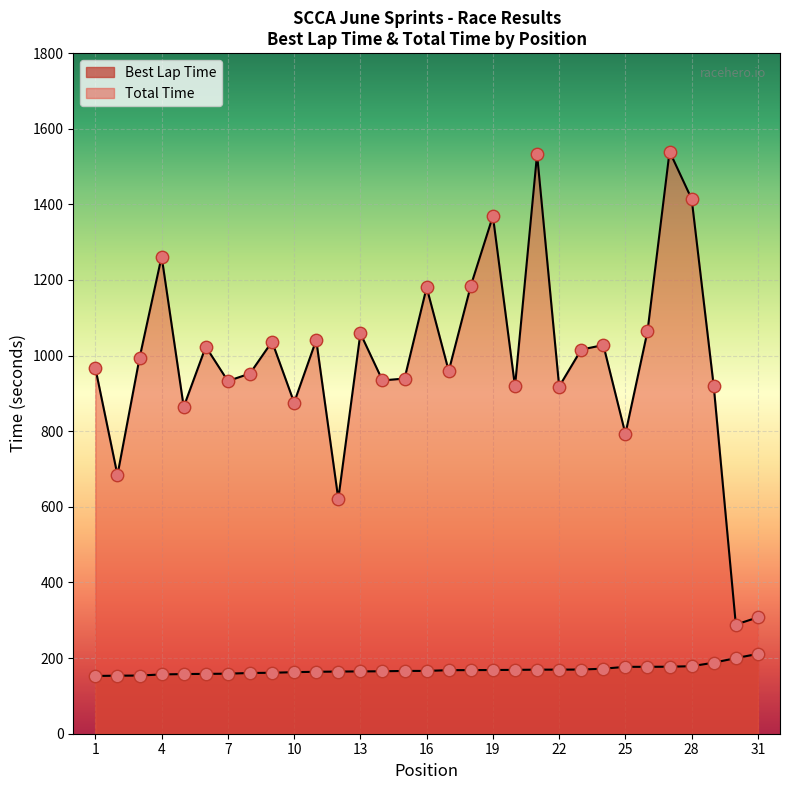

Which series reaches the minimum Y coordinate?

Best Lap Time